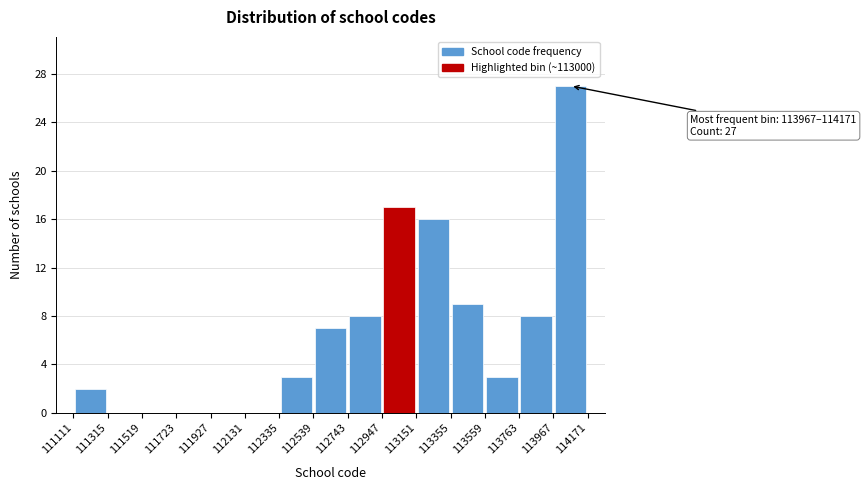

Over which range of the x-axis is the bar tallest?

113967 to 114171